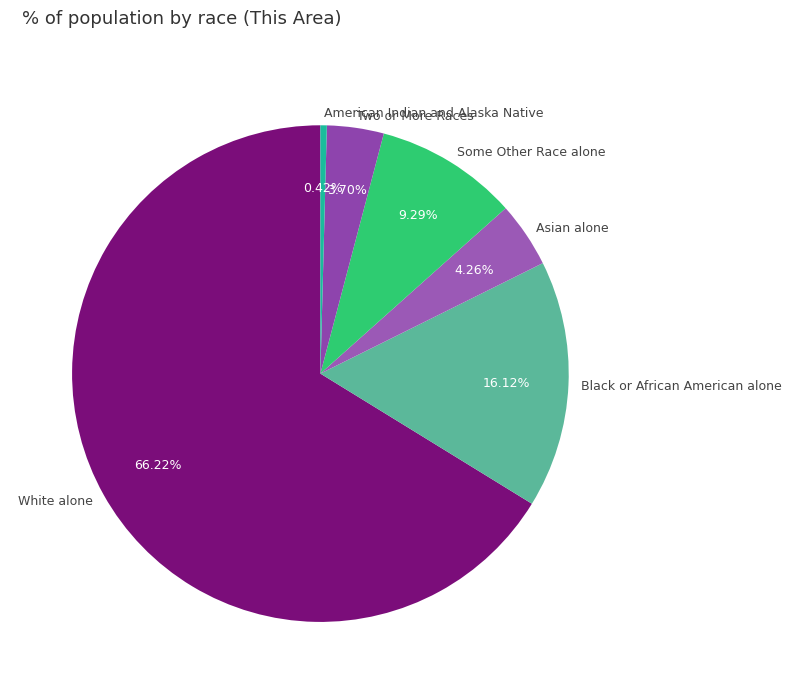

What is the largest slice in the pie chart?

White alone